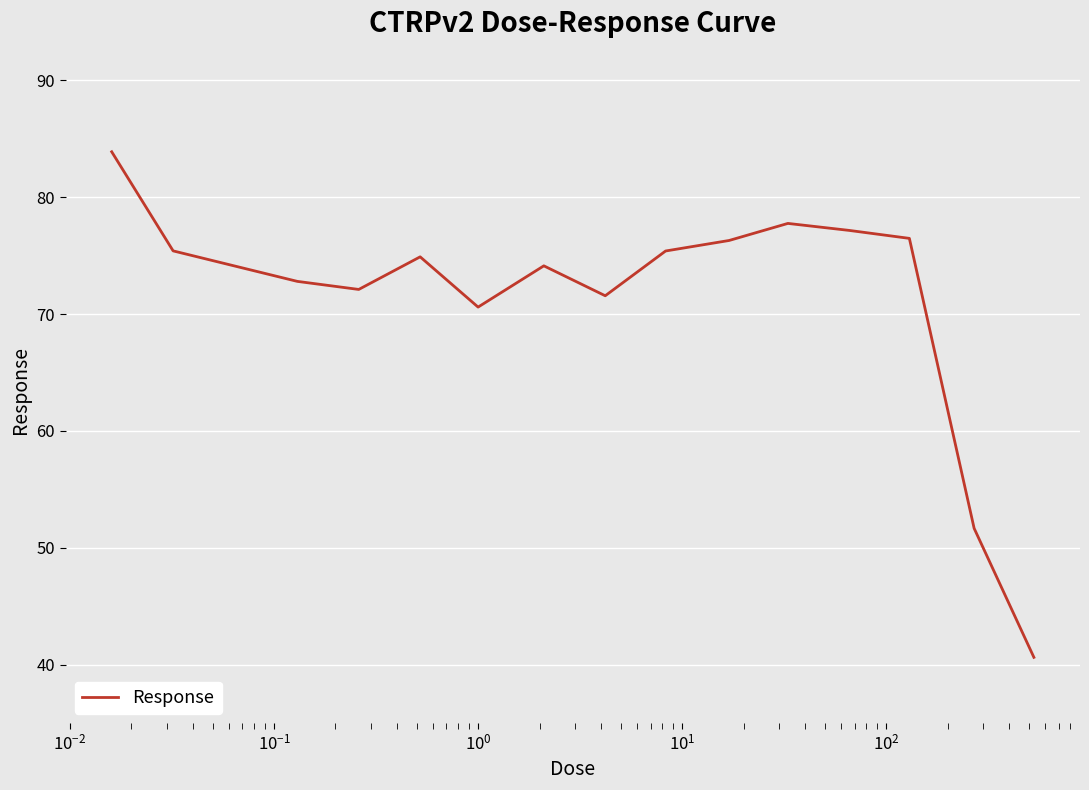

What is the average value?

71.6